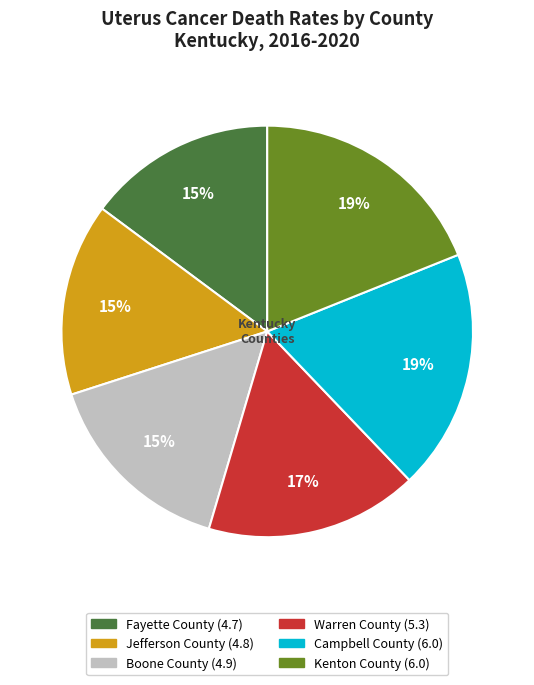

Is it true that Fayette County is 15% of the pie?

True